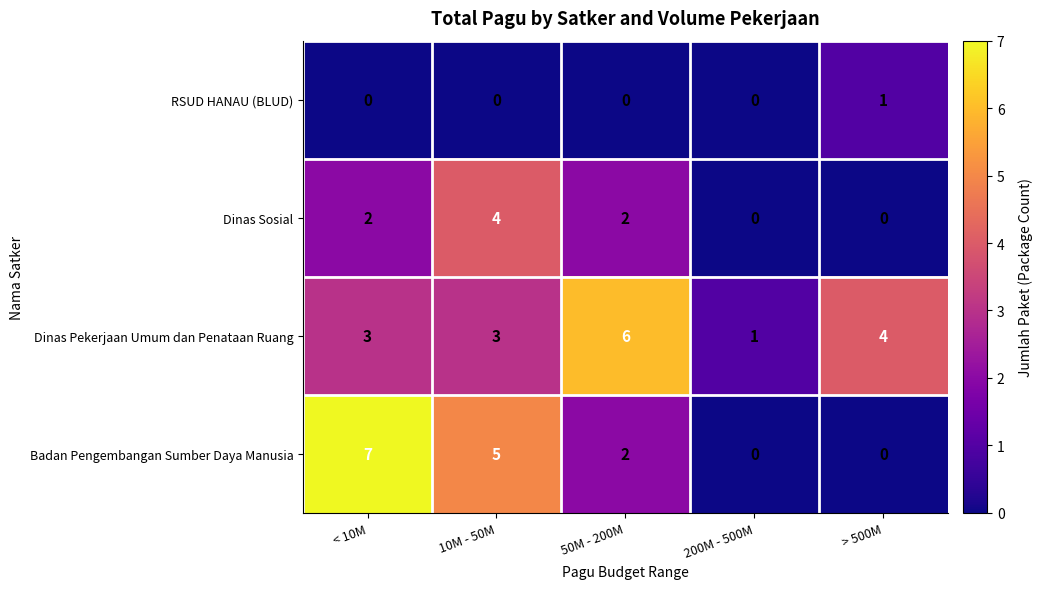

What is the difference between the Badan Pengembangan Sumber Daya Manusia values at 50M - 200M and < 10M?

5